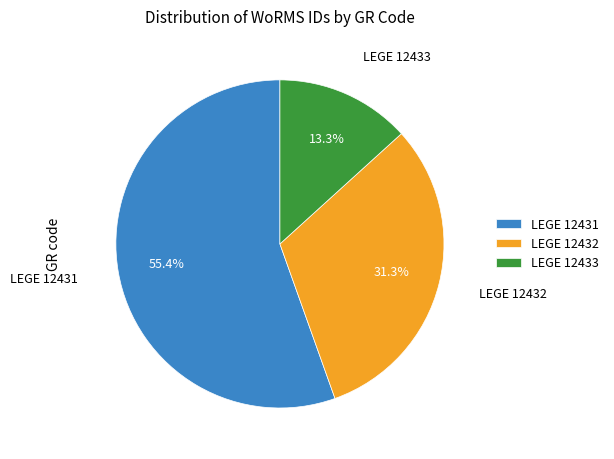

Rank the categories by value from highest to lowest.

LEGE 12431, LEGE 12432, LEGE 12433